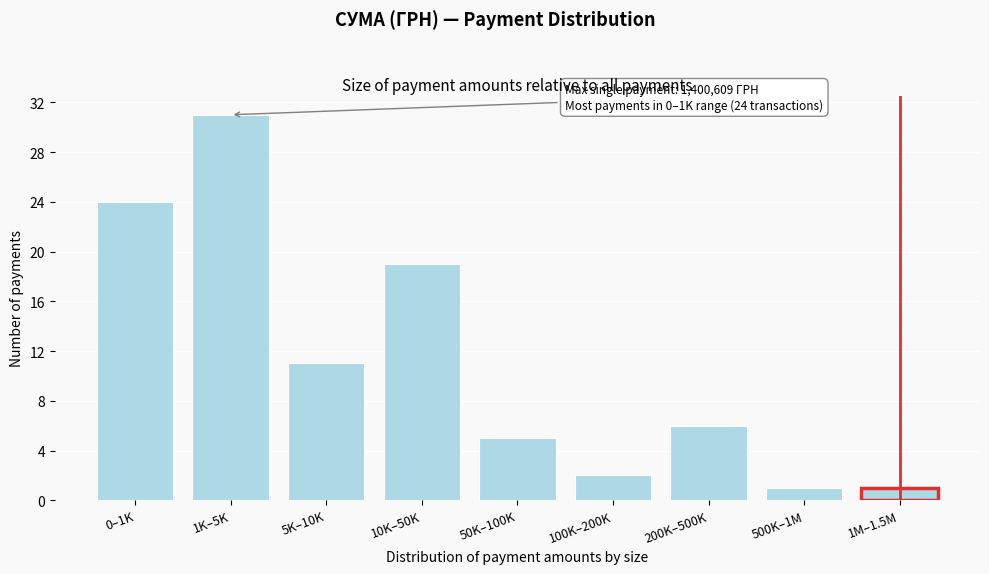

Reading left to right, list all the values displayed in this chart.

0–1K=24	1K–5K=31	5K–10K=11	10K–50K=19	50K–100K=5	100K–200K=2	200K–500K=6	500K–1M=1	1M–1.5M=1